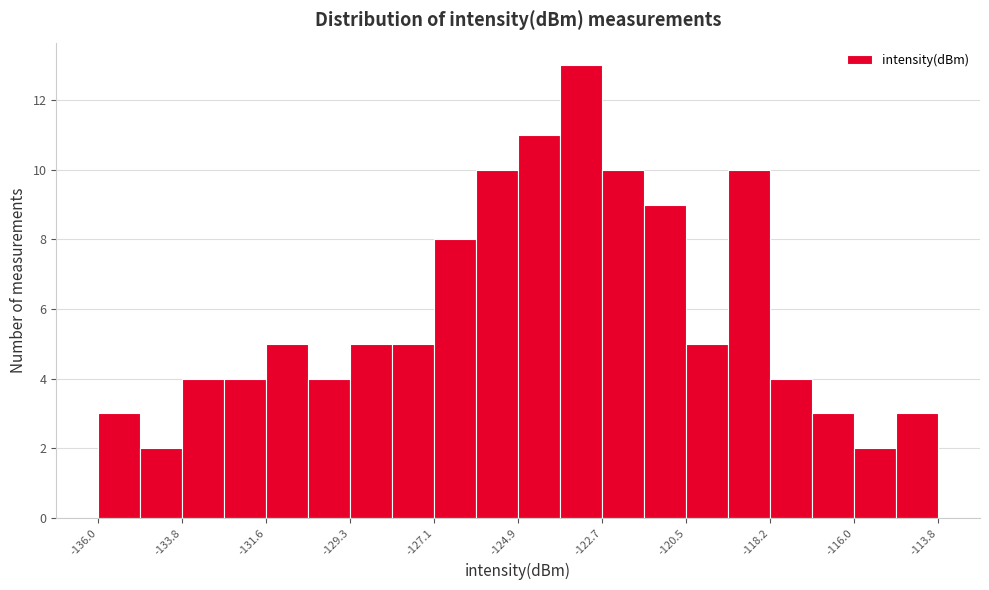

Around what value on the x-axis is the tallest bar? Give the approximate position of its centre, as read against the axis.

-123.0